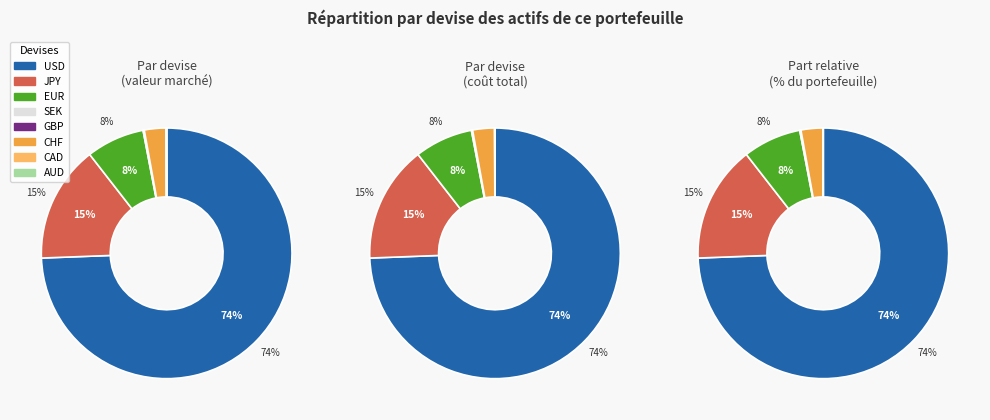

True or false: EUR accounts for 75% of the total.

False